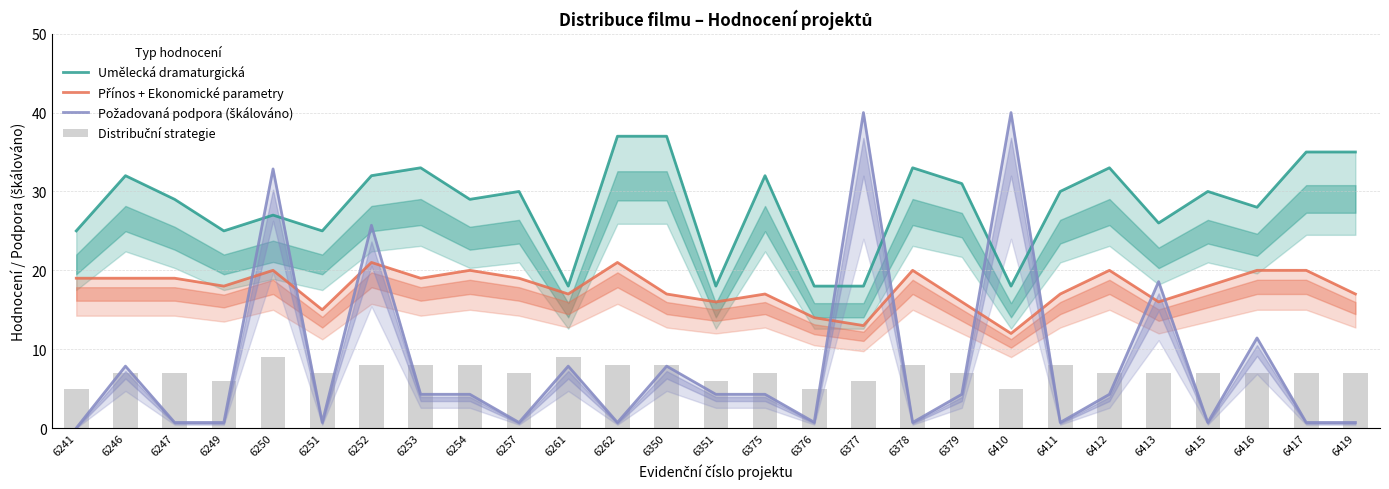

What is the value of the Požadovaná podpora (škálováno) bar at the 15th from the left?

4.3